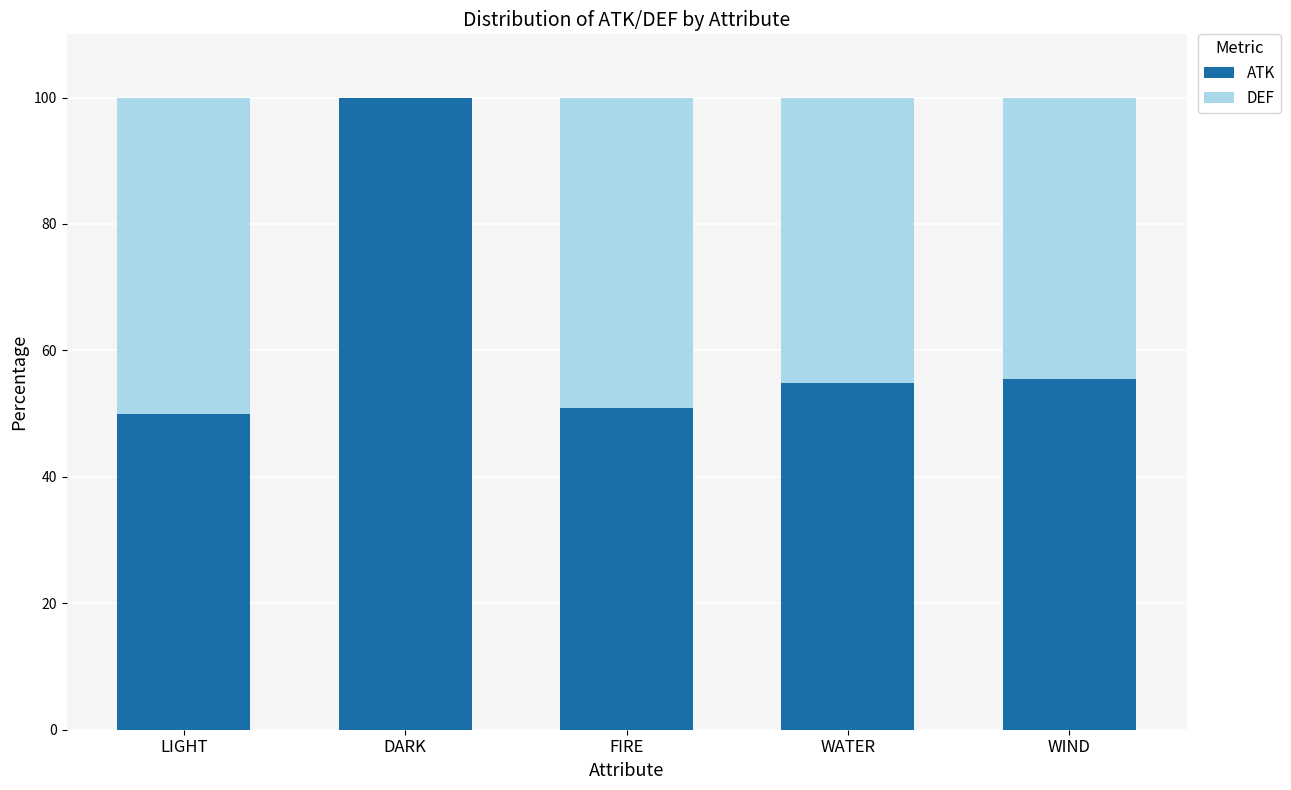

Read the ATK value at LIGHT.

50.0